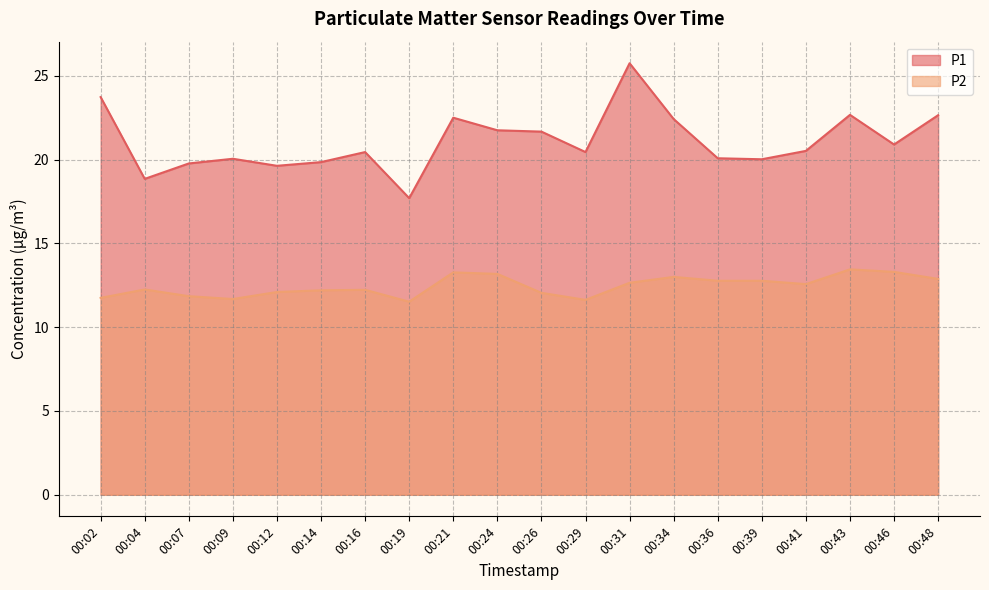

How many lines are shown in the chart?

2